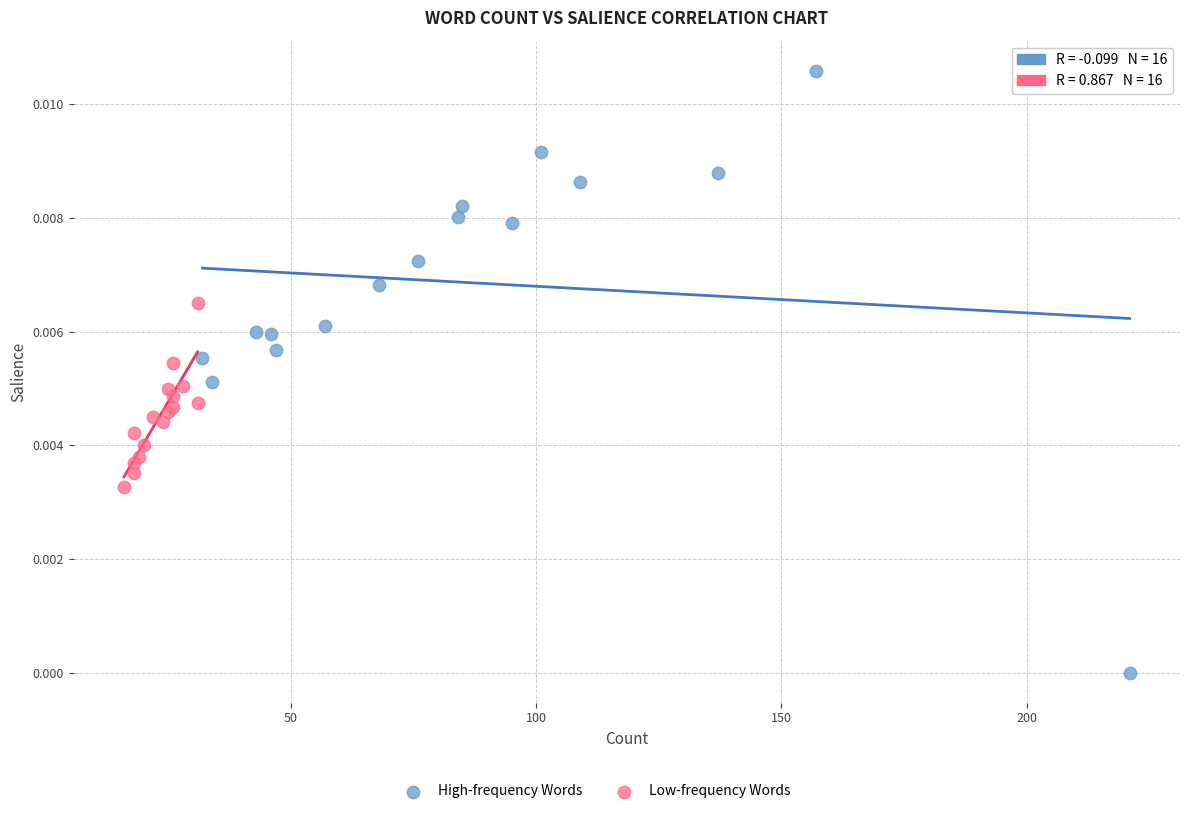

Which series reaches the maximum Y coordinate?

High-frequency Words